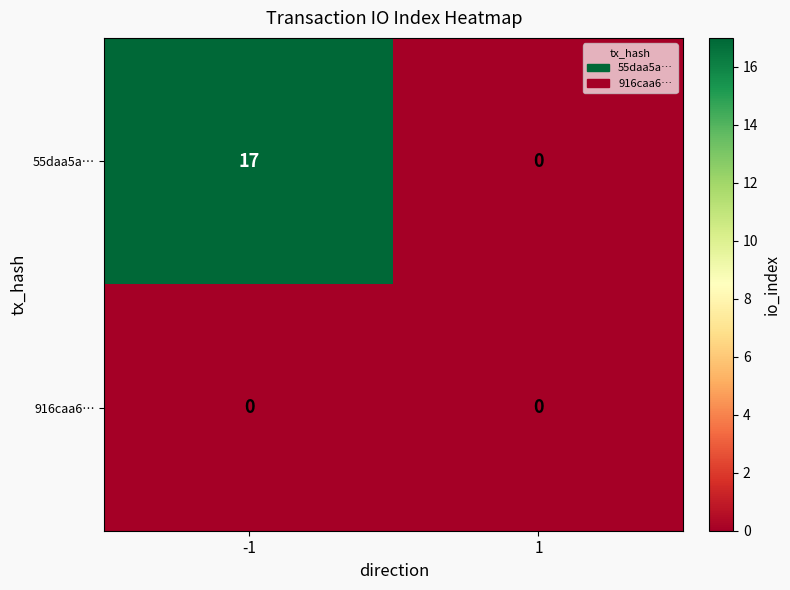

Reading left to right, extract all data points from this chart.

55daa5a…: -1=17	1=0
916caa6…: -1=0	1=0